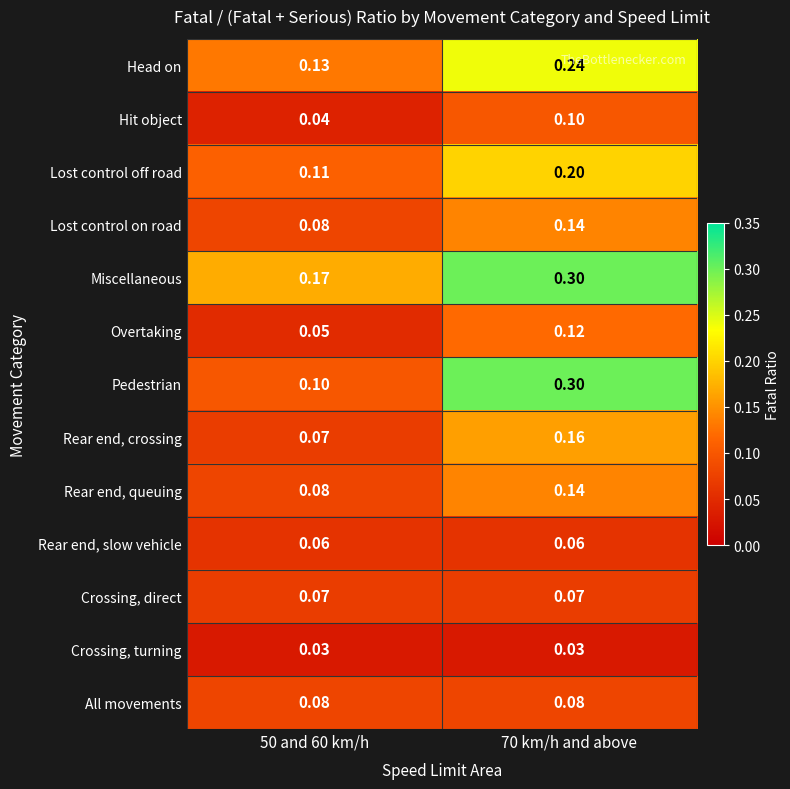

What is the greatest value displayed?

0.3